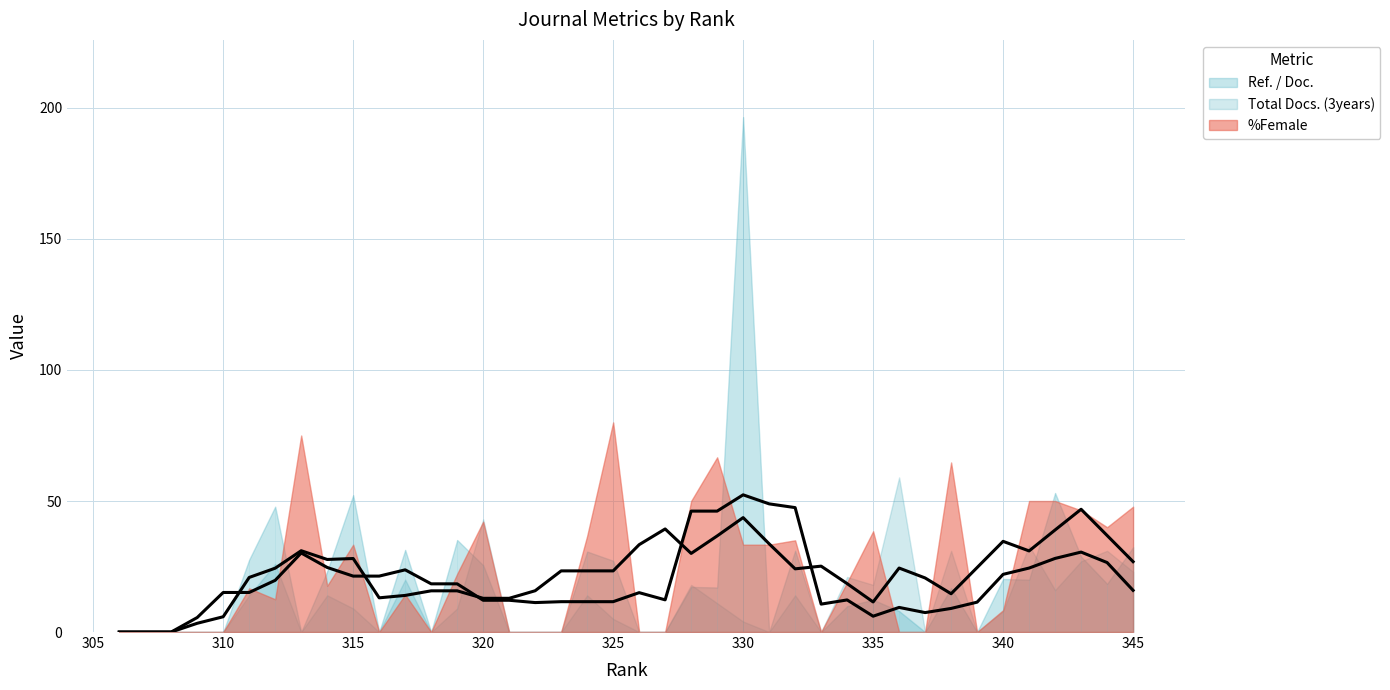

How many interior local peaks does the Ref. / Doc. series have?

12